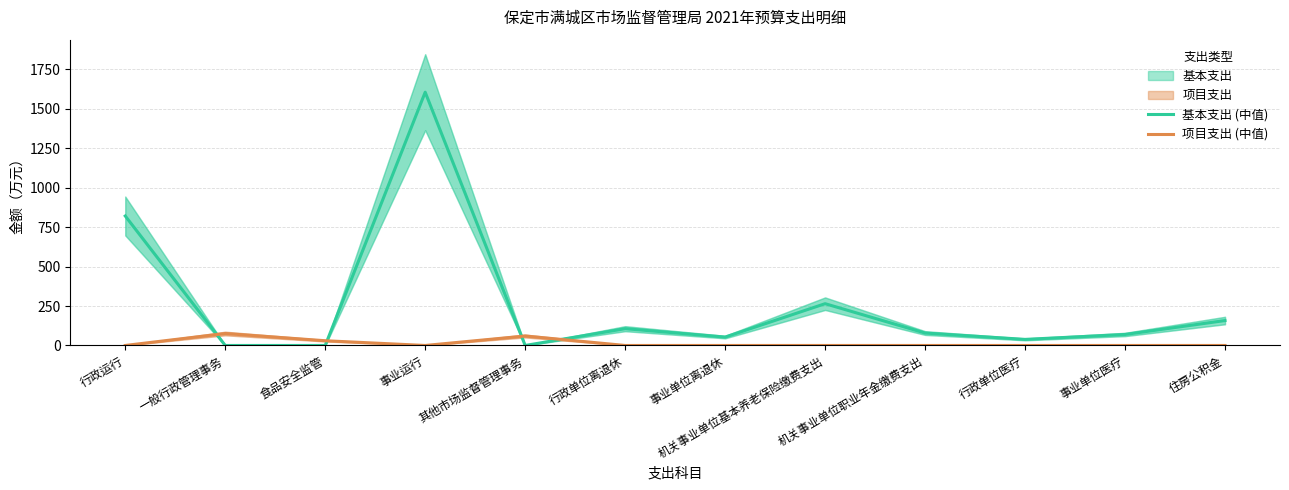

How many lines are shown in the chart?

2